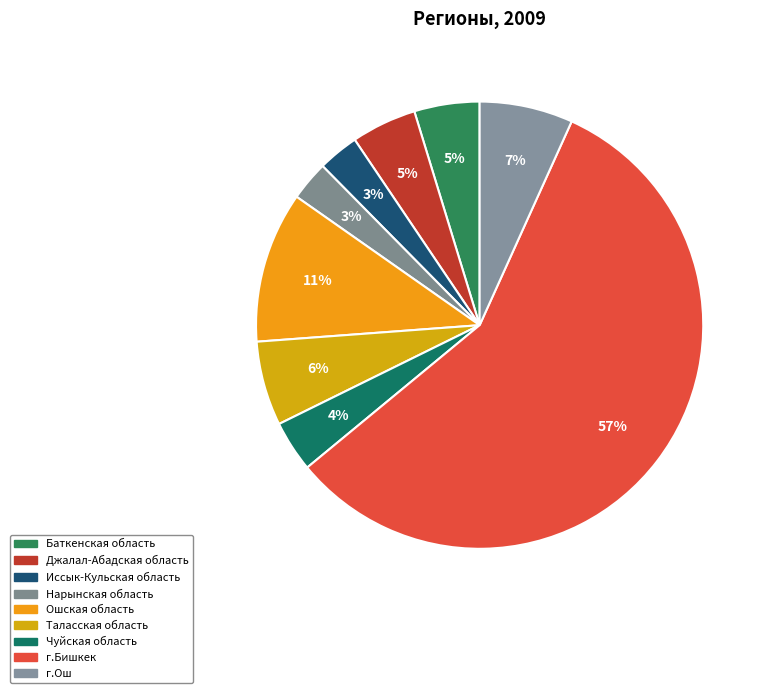

To the nearest percent, what is the average slice percentage?

11%